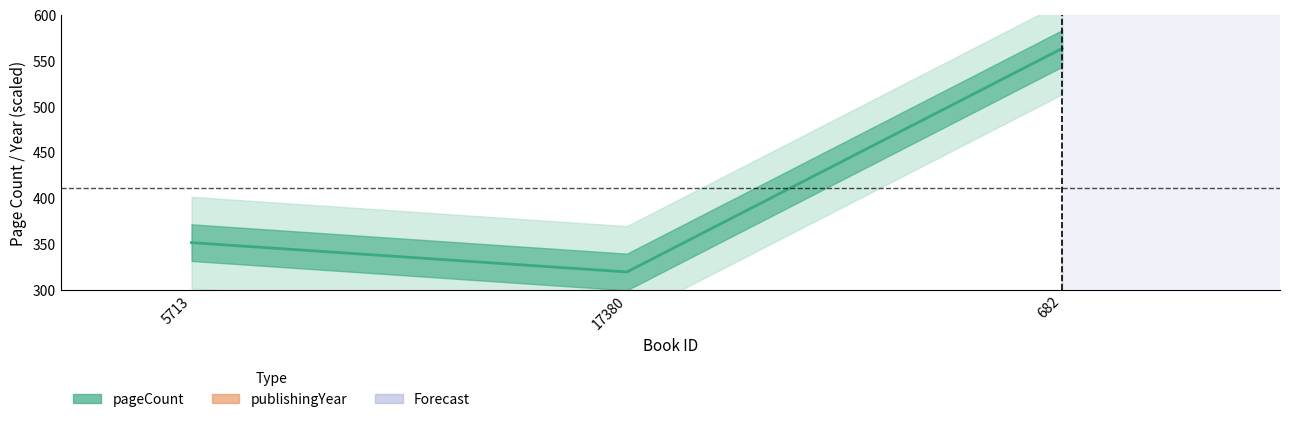

What is the change in value from 17380 to 682?

+244